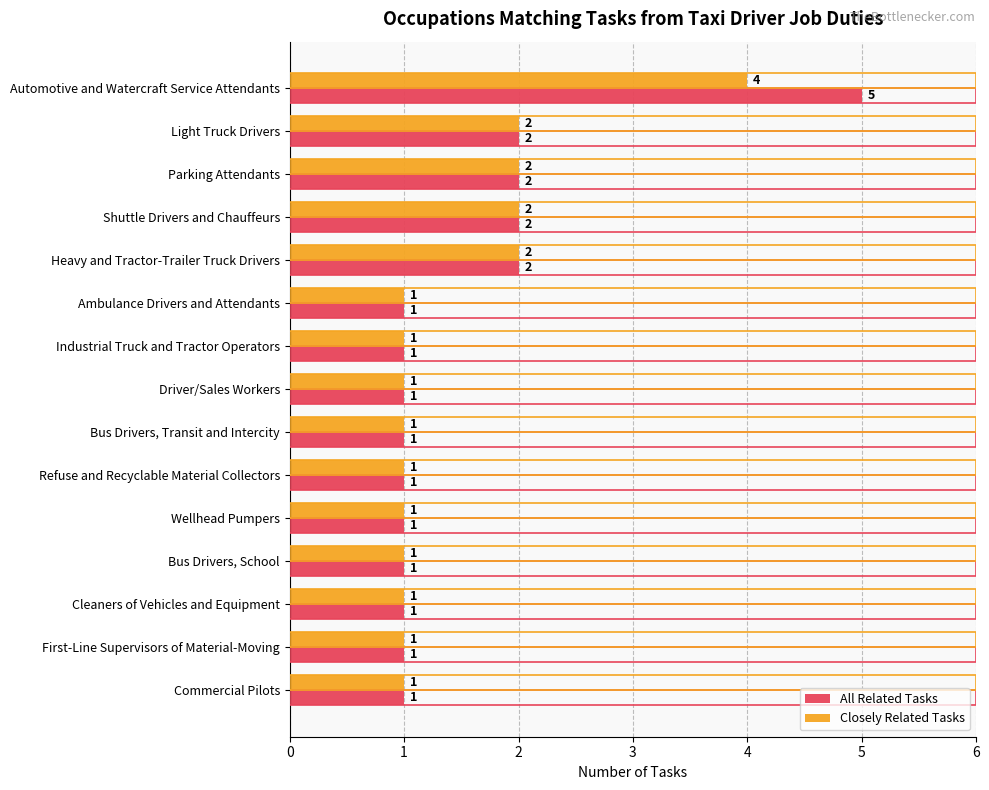

Which series has the largest range (max minus min)?

All Related Tasks